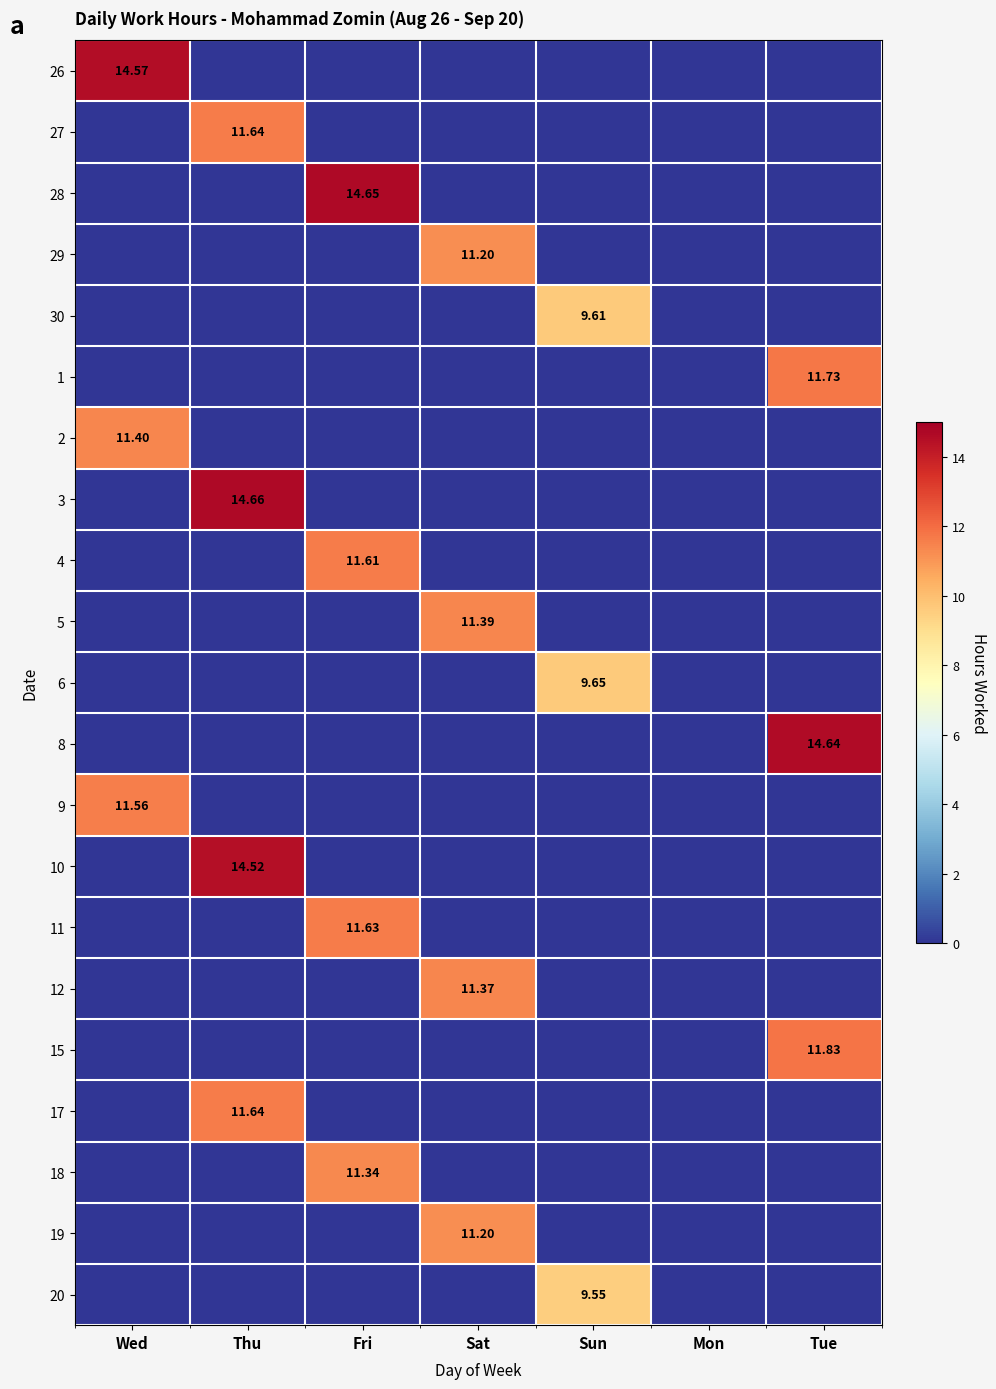

True or false: 20 has a value of 0.0 at Fri.

True